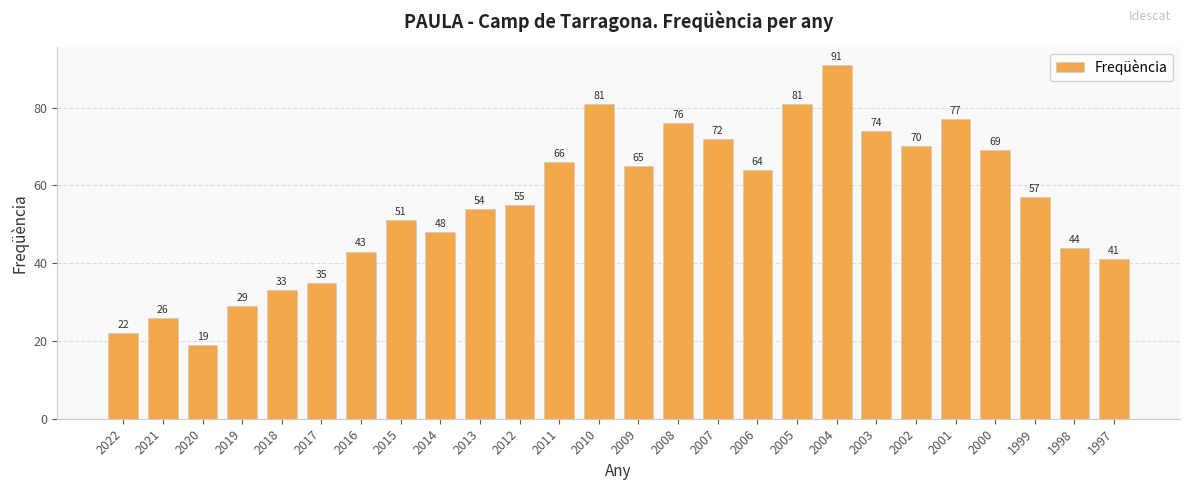

Which has a higher value, 2002 or 2018?

2002